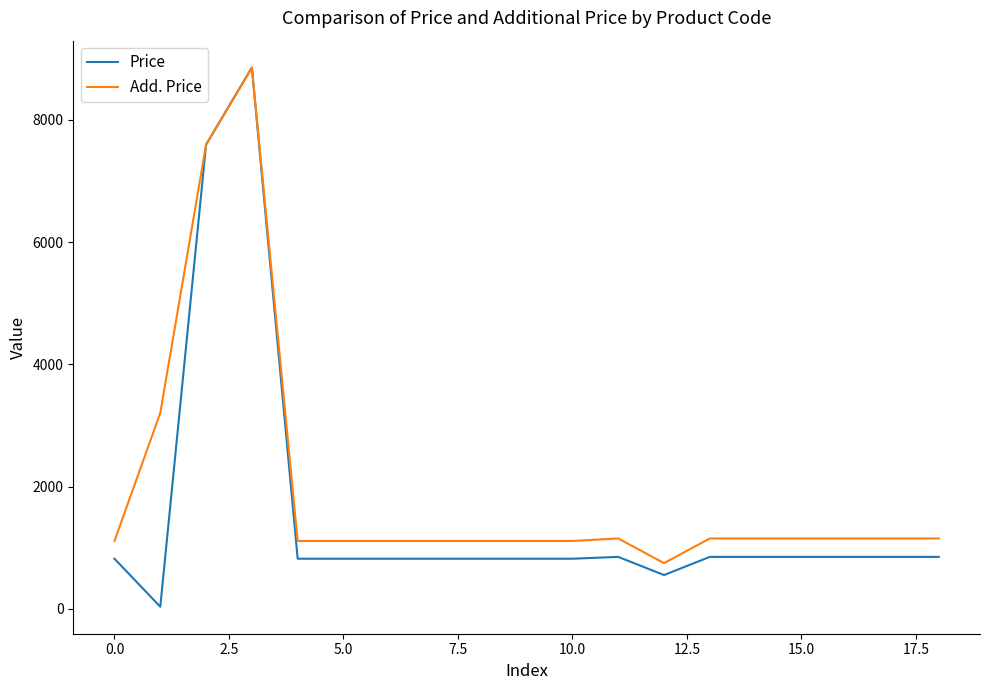

At how many categories does at least one series exceed 668?

19